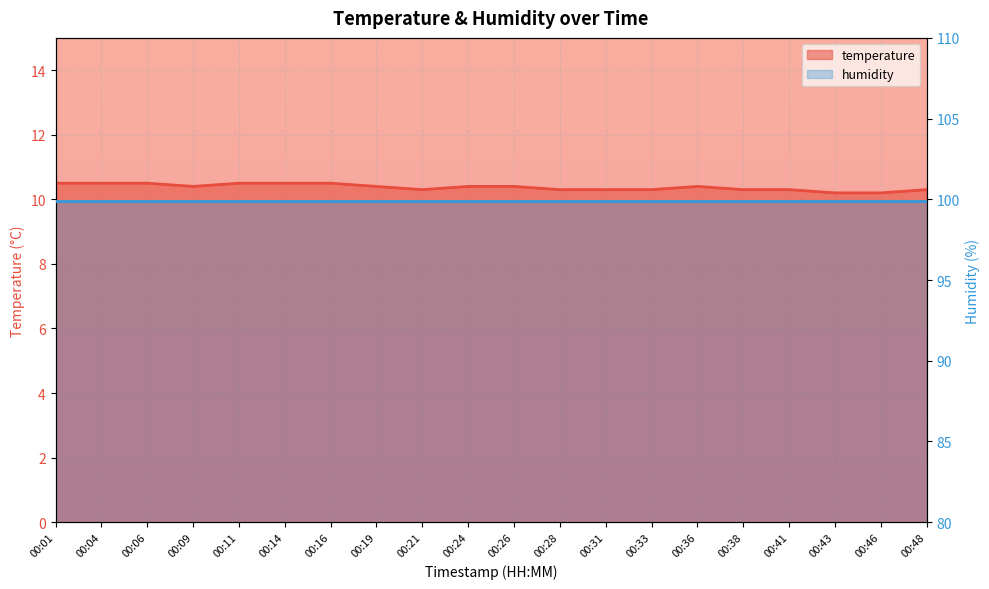

What is the value of the 8th point from the left?

10.4